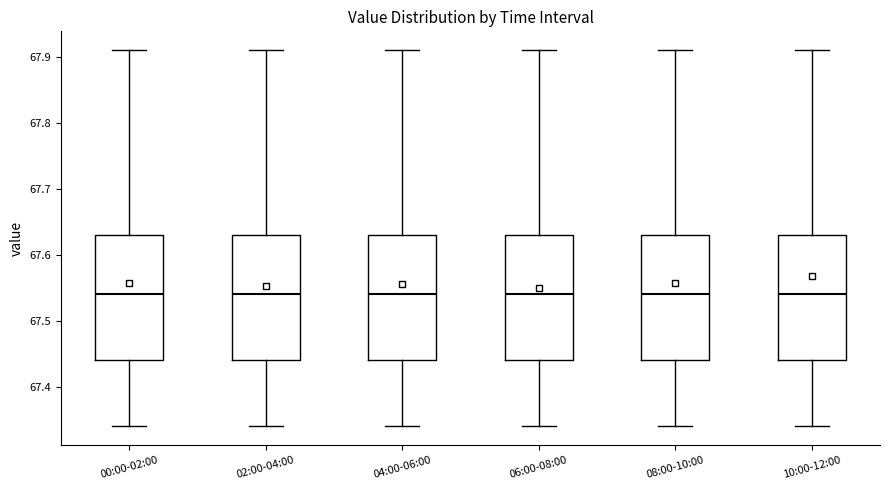

Where is the upper edge of the box for 00:00-02:00 on the y-axis? The values are not printed on the chart, so give them approximately, as read against the axis.

67.63